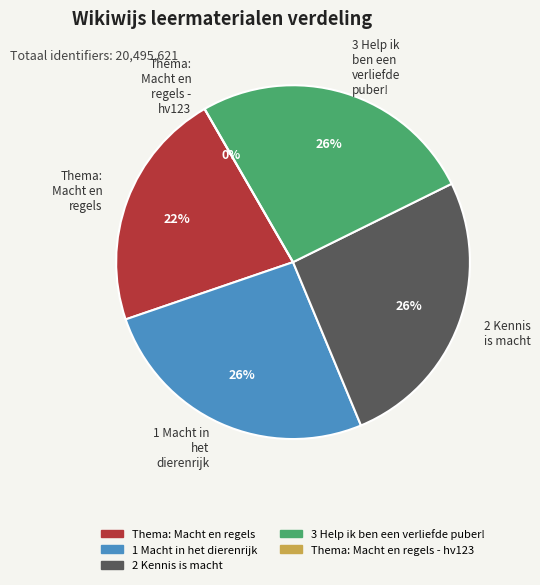

Which slice is the smallest?

Thema: Macht en regels - hv123